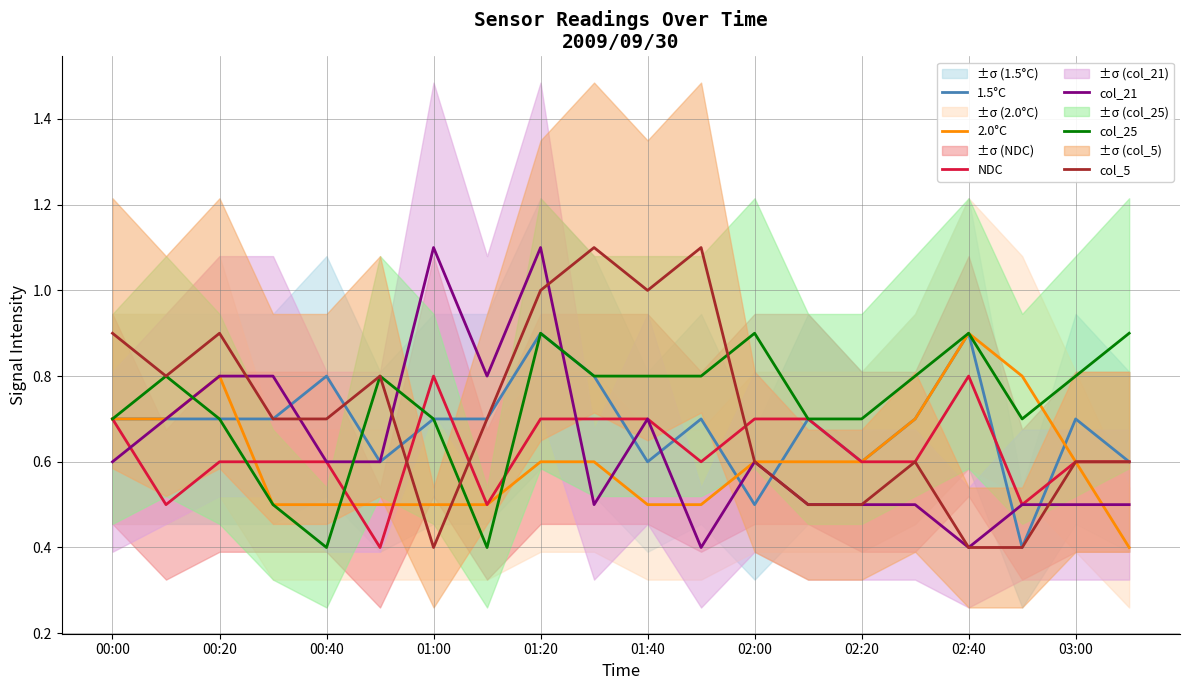

How many interior local valleys does the col_21 series have?

4